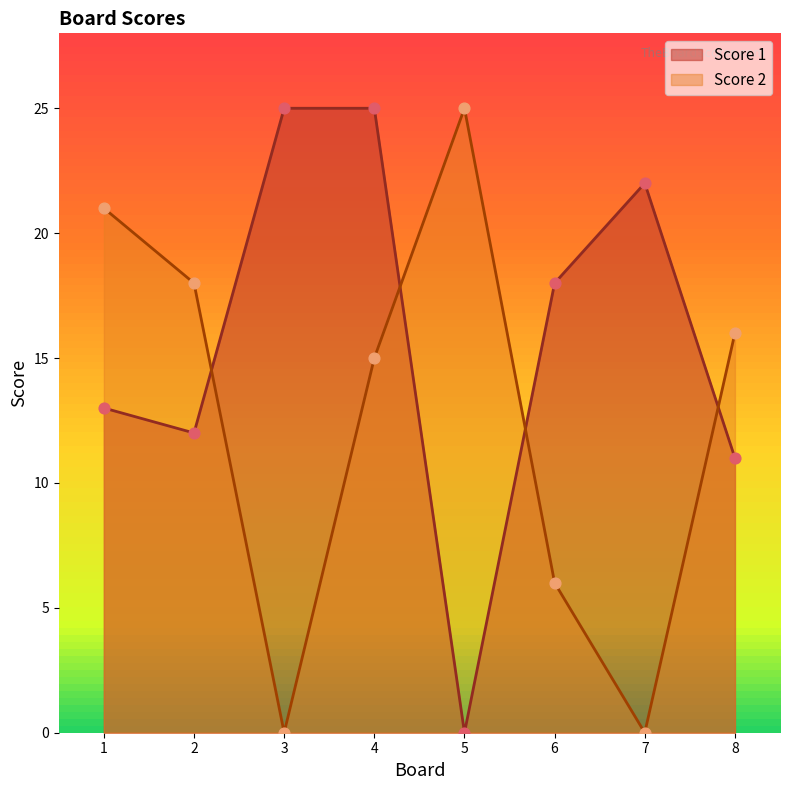

Which series reaches the maximum Y coordinate?

Score 1